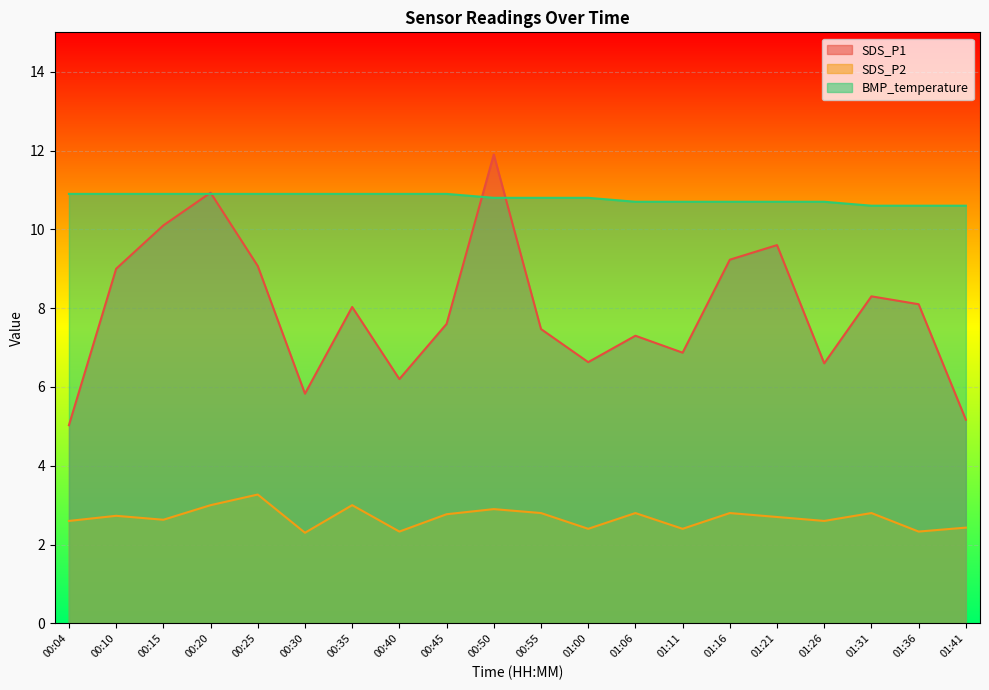

List the labels in order of SDS_P1 value, smallest first.

00:04, 01:41, 00:30, 00:40, 01:26, 01:00, 01:11, 01:06, 00:55, 00:45, 00:35, 01:36, 01:31, 00:10, 00:25, 01:16, 01:21, 00:15, 00:20, 00:50